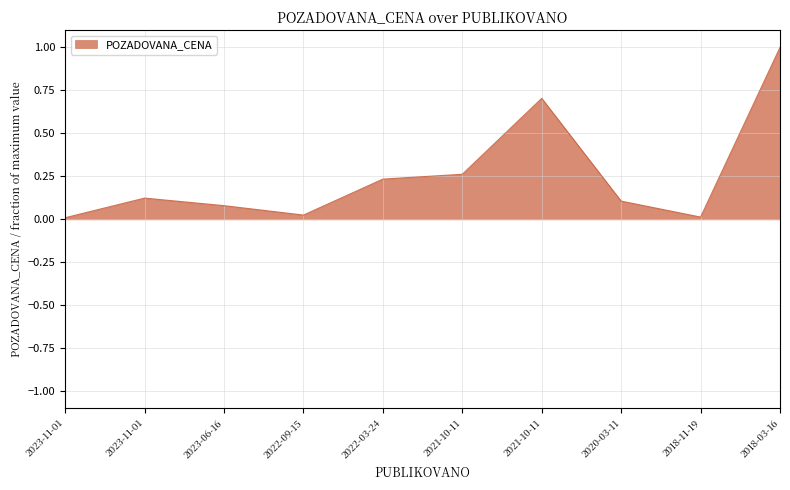

Reading right to left, transcribe all the data shown in this chart.

2018-03-16=1.0	2018-11-19=0.0	2020-03-11=0.1	2021-10-11=0.7	2021-10-11=0.3	2022-03-24=0.2	2022-09-15=0.0	2023-06-16=0.1	2023-11-01=0.1	2023-11-01=0.0